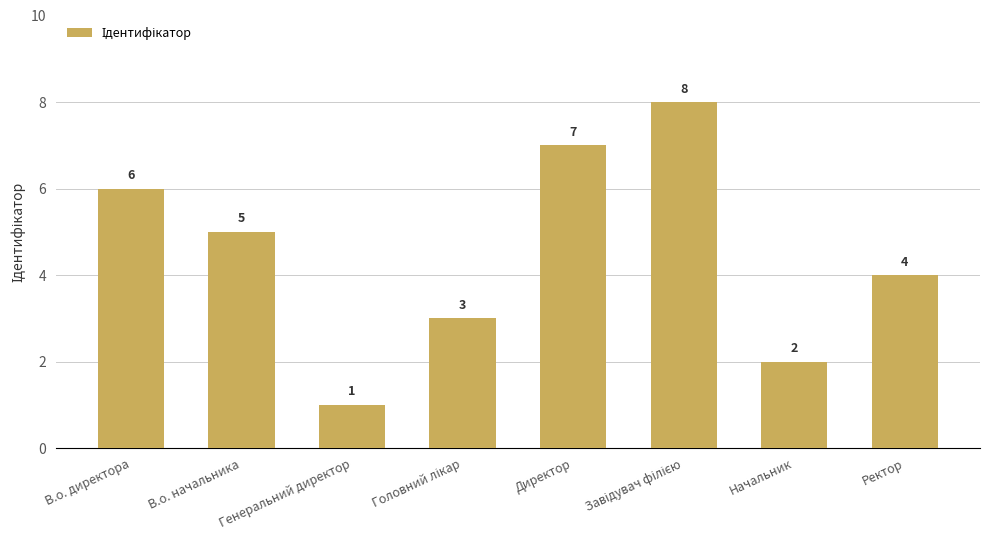

Reading right to left, extract all data points from this chart.

4	2	8	7	3	1	5	6